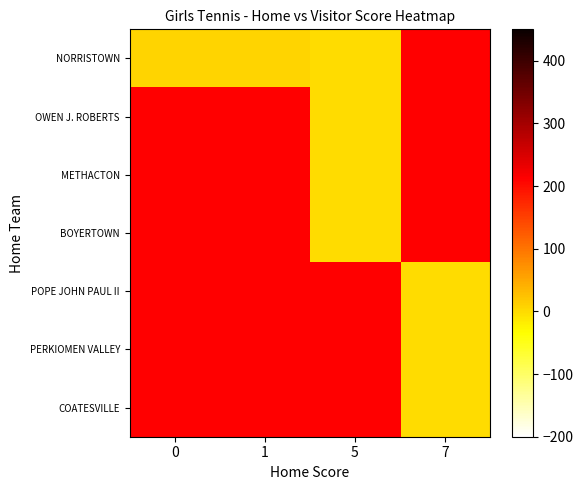

Which category has the lowest value across all series?

5